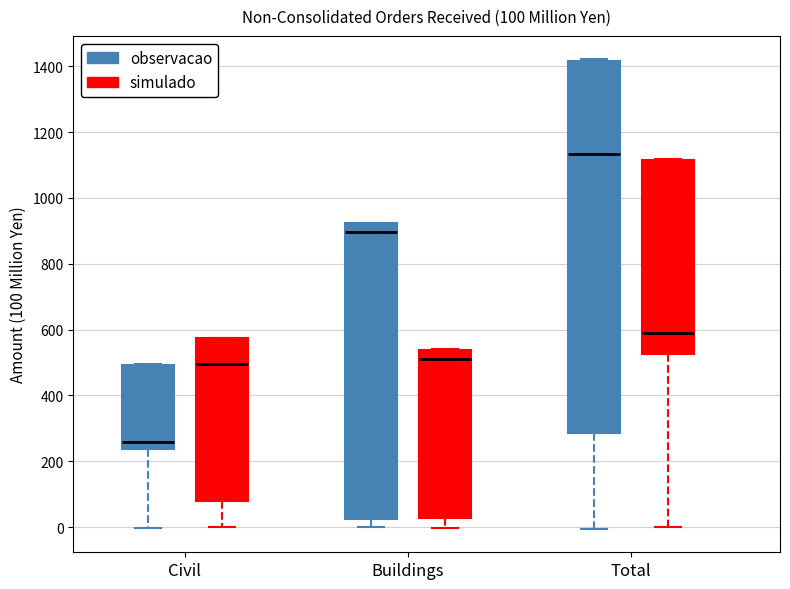

Which box has the highest median line?

Total (observacao)